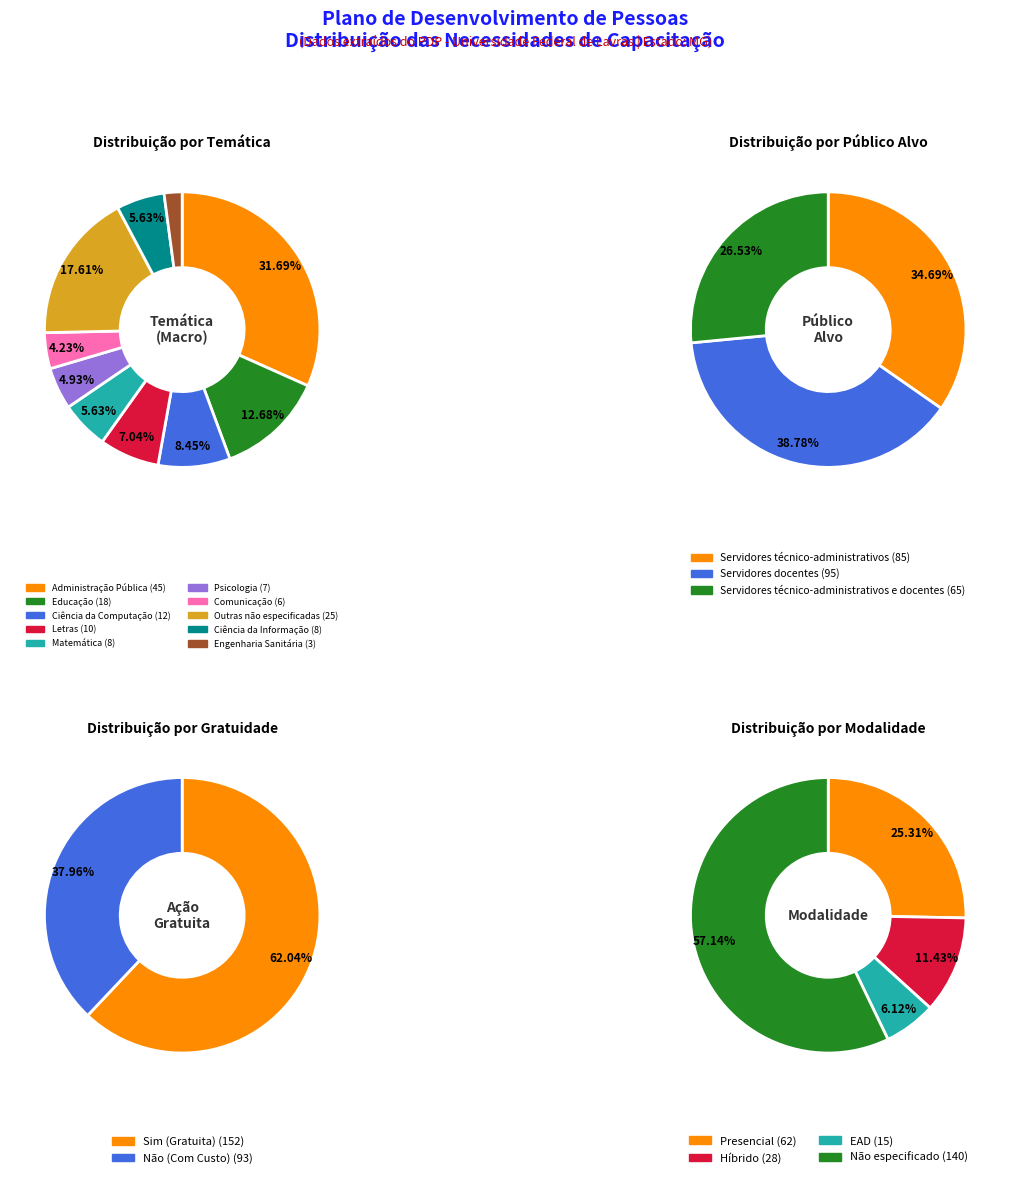

Do Administração Pública and Educação together represent more than half of the pie?

No